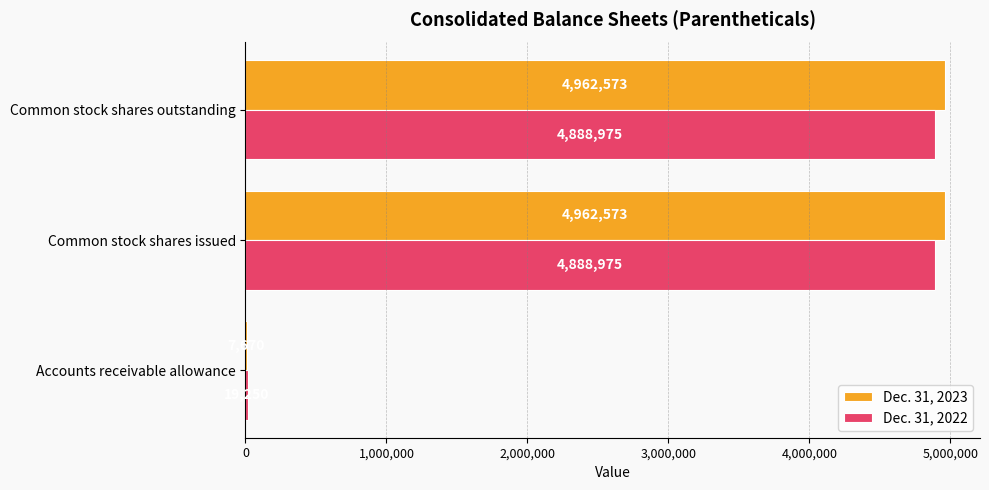

Is the value of Dec. 31, 2023 at Accounts receivable allowance greater than the value of Dec. 31, 2022 at Common stock shares outstanding?

No